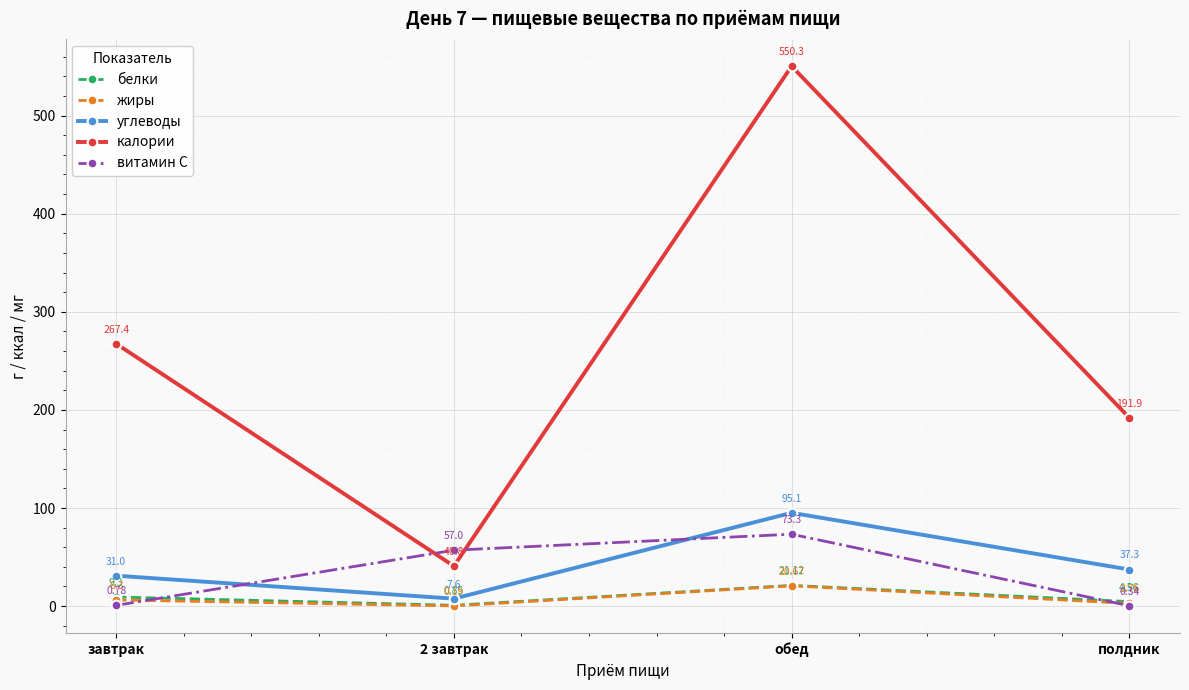

Is the value of витамин С at 2 завтрак greater than the value of калории at полдник?

No